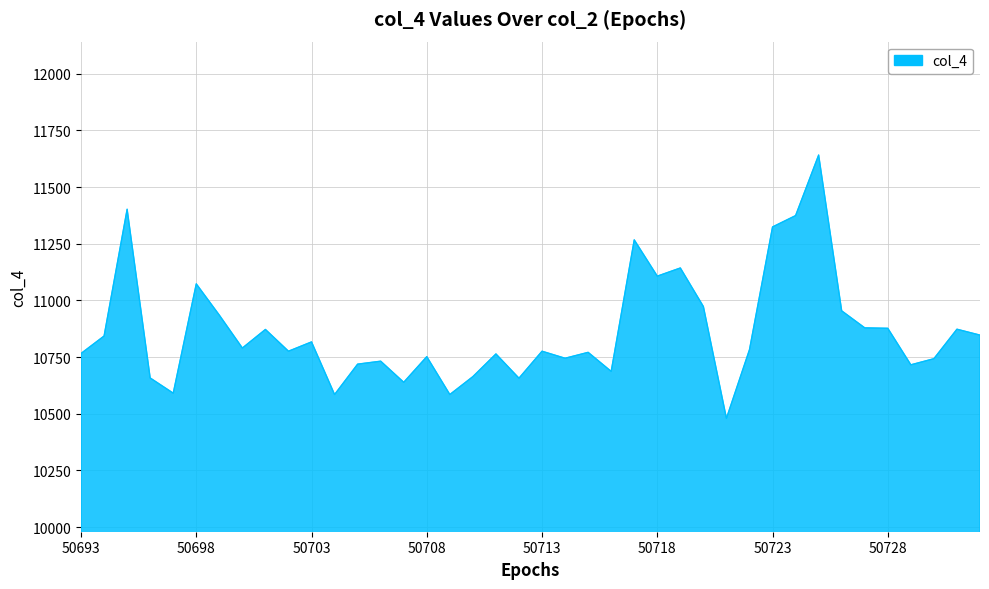

How many lines are shown in the chart?

1